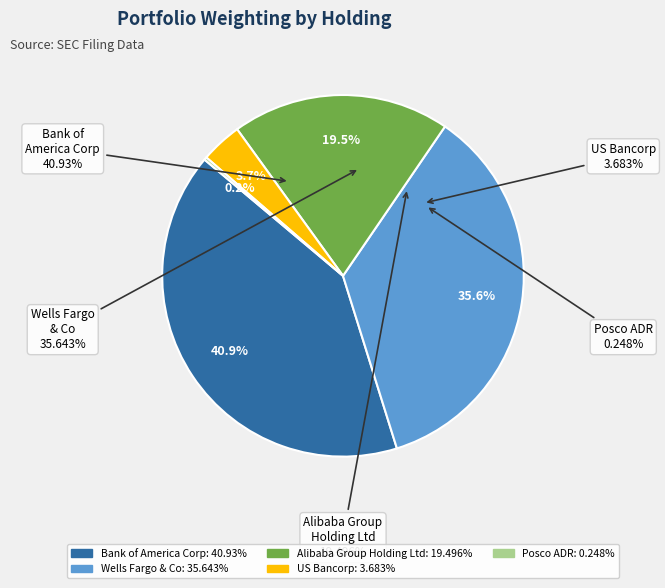

Which slice is the smallest?

Posco ADR